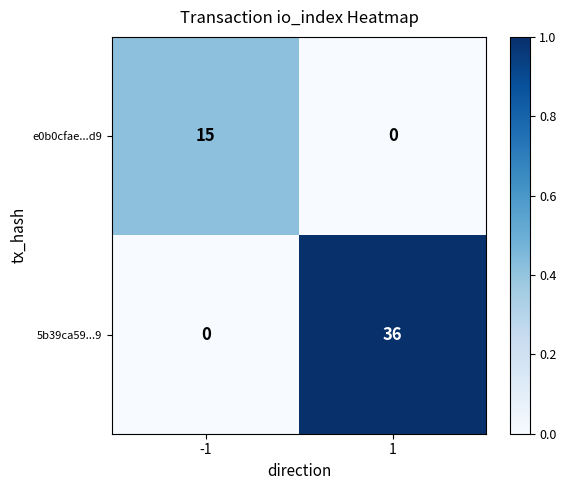

At which category is the sum across all series the highest?

1